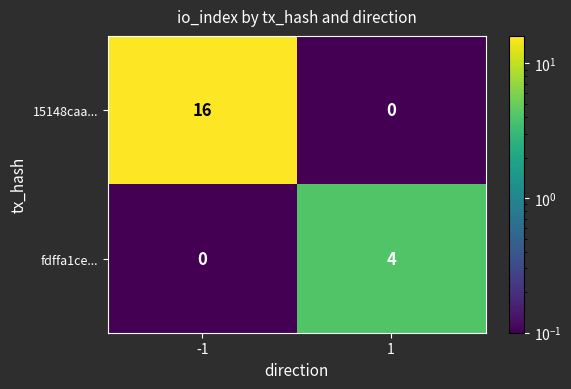

What is the smallest value displayed?

0